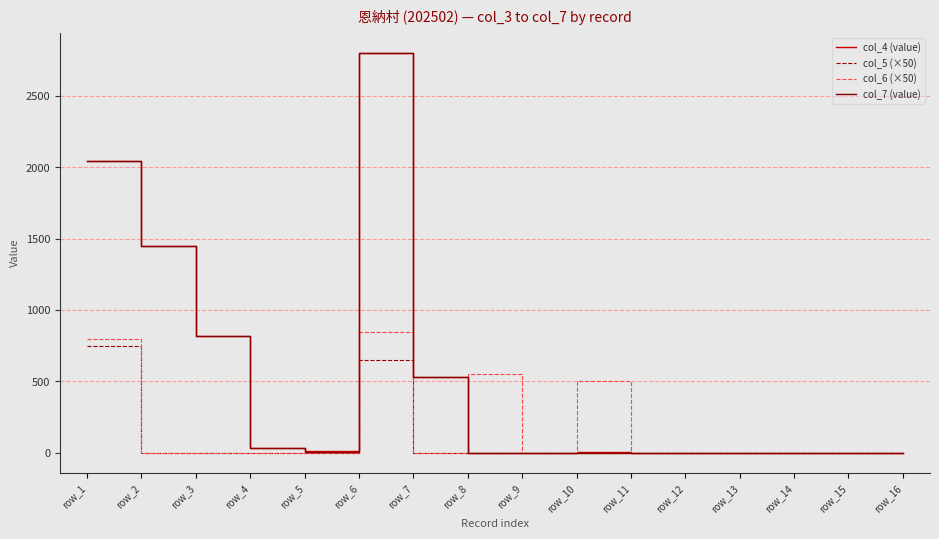

True or false: col_5 (×50) has a value of 265 at row_14.

False